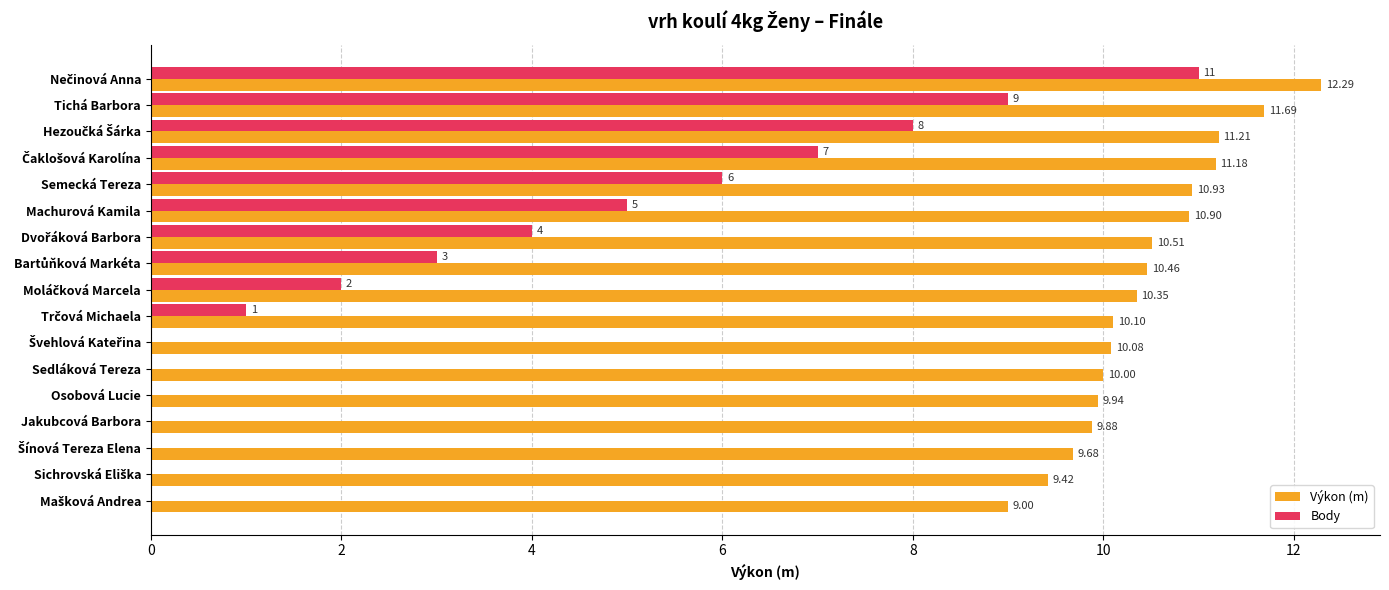

Where is Body nearest to the value 5?

Machurová Kamila